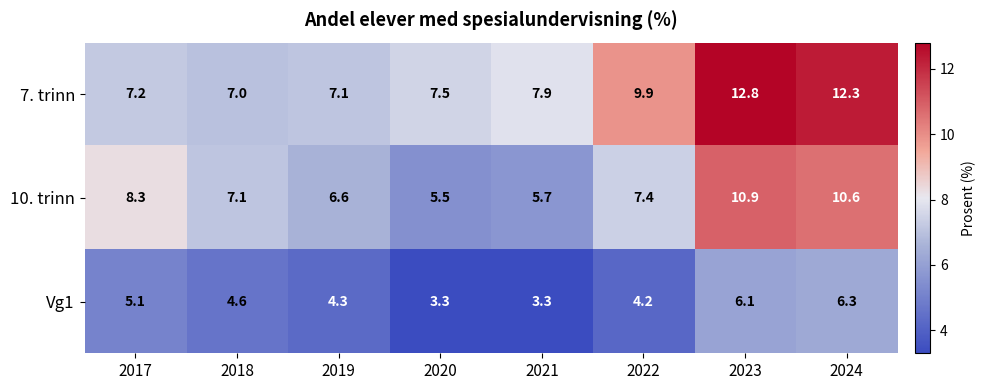

What is the minimum value shown in the chart?

3.3